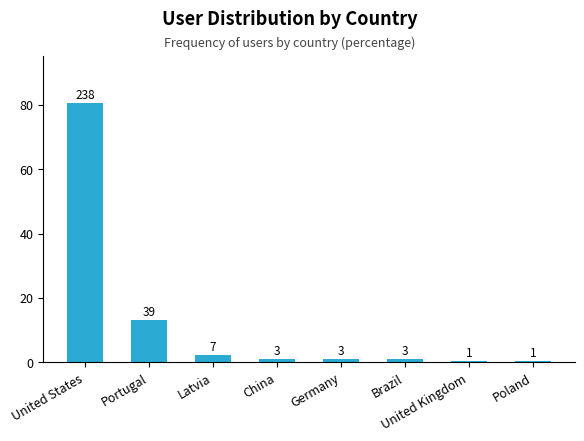

Reading left to right, extract all data points from this chart.

United States=80.7	Portugal=13.2	Latvia=2.4	China=1.0	Germany=1.0	Brazil=1.0	United Kingdom=0.3	Poland=0.3